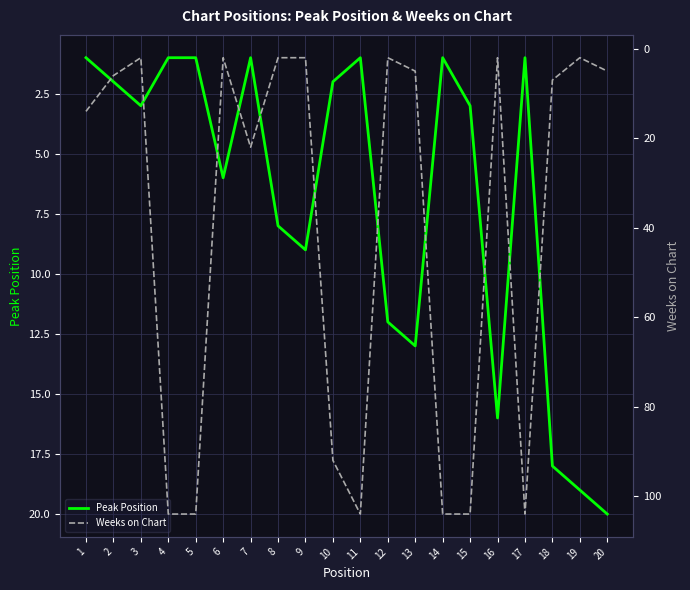

At which category is the sum across all series the highest?

15